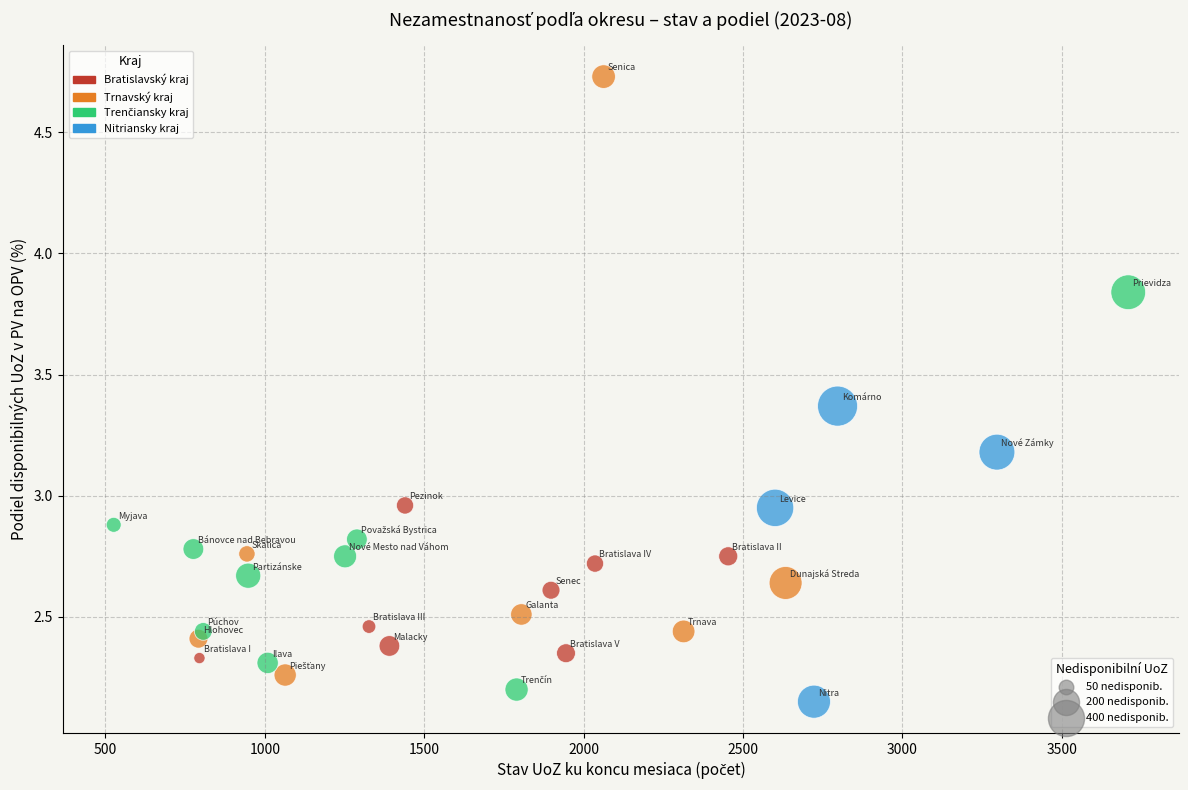

What is the range of X values (max minus min)?

3183.0